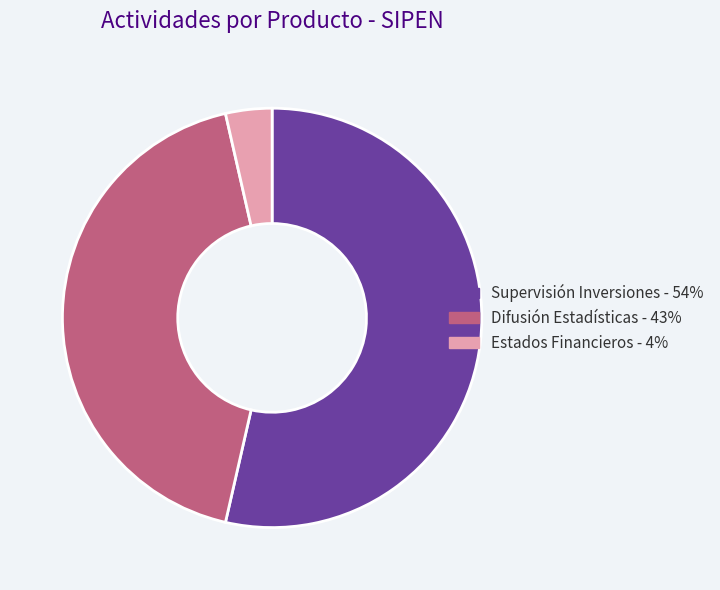

How many slices are in this pie chart?

3